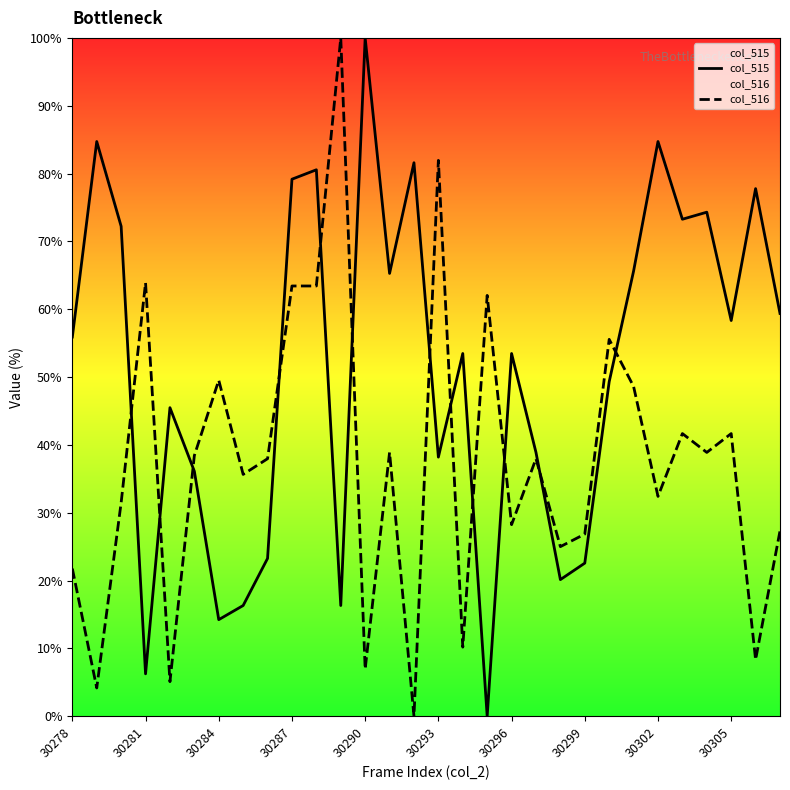

True or false: col_515 and col_516 cross at least once.

True